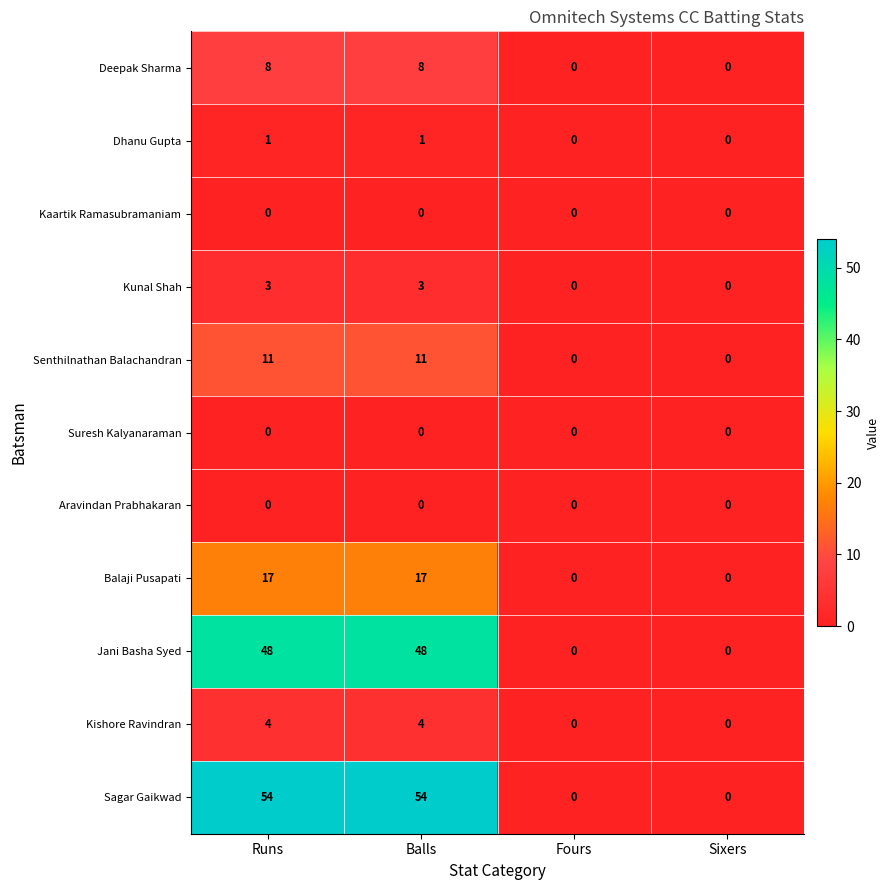

Between Runs and Fours, which series saw the biggest shift?

Sagar Gaikwad